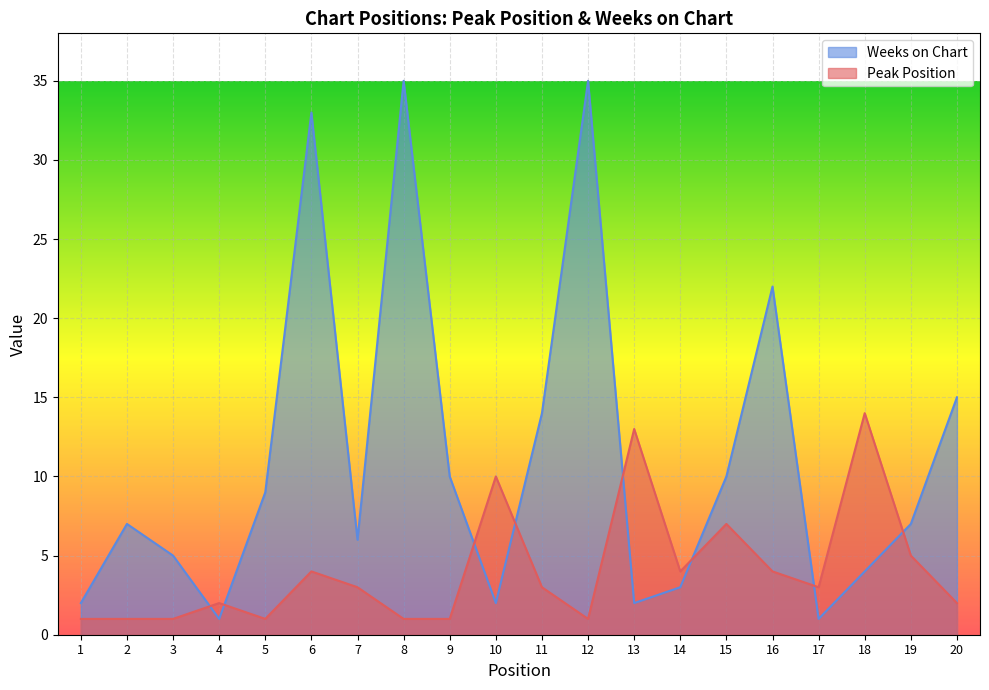

At 1, list the series in order from smallest to largest.

Peak Position, Weeks on Chart